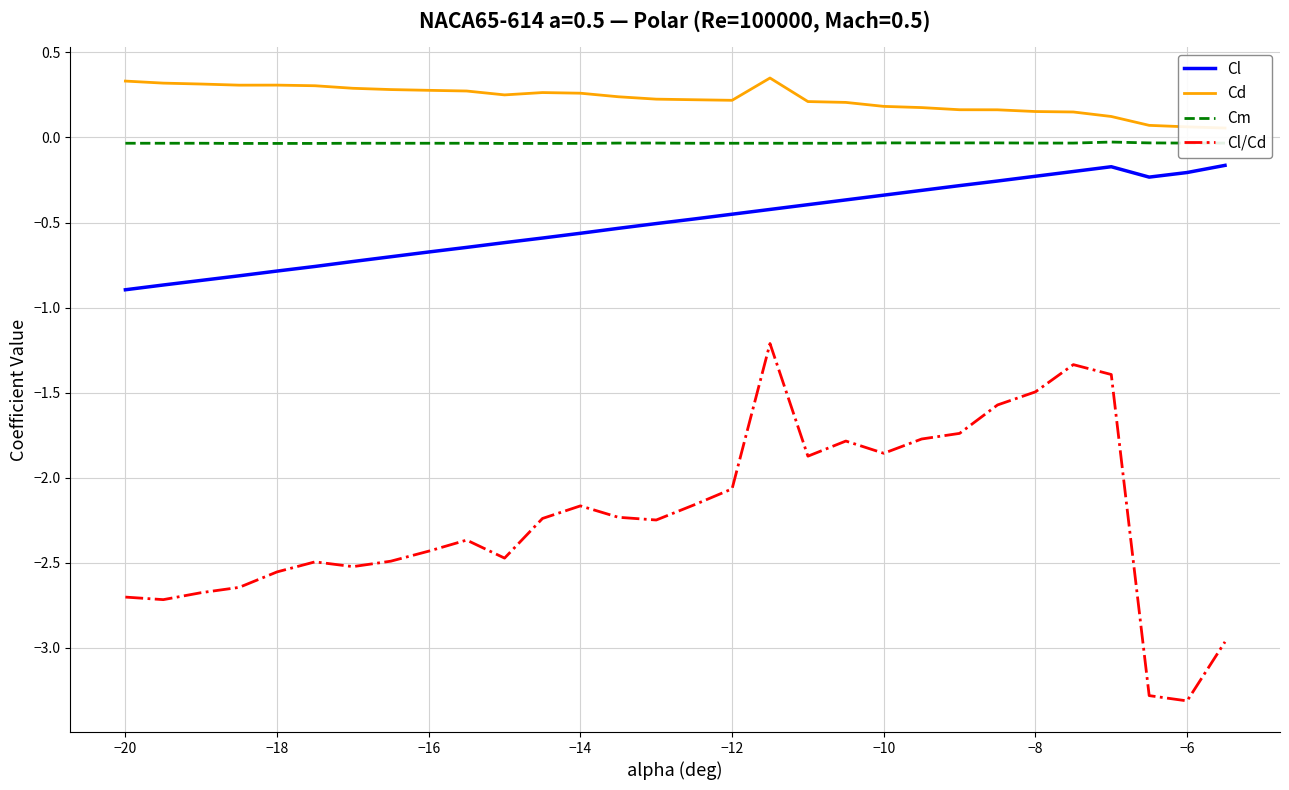

What is the maximum value for Cl/Cd?

-1.2